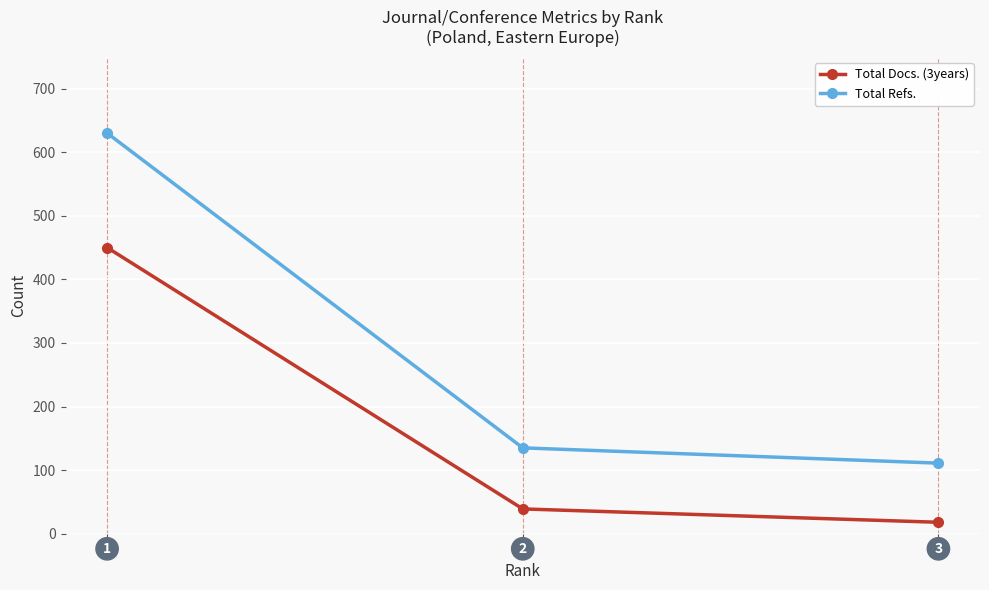

What is the sum of the Total Docs. (3years) values at 3 and 1?

468